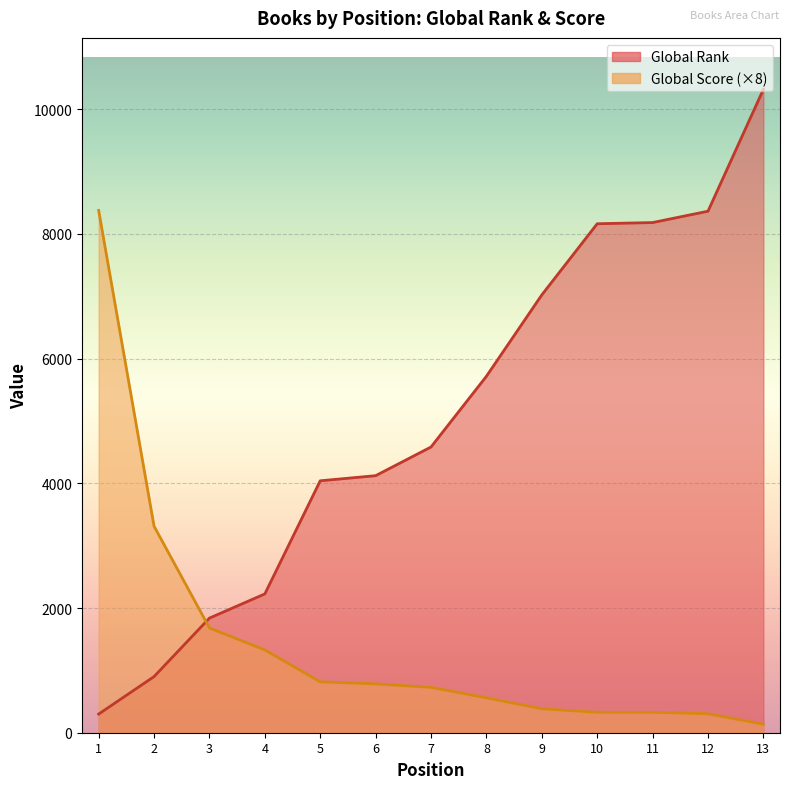

Which series changed the most between 1 and 10?

Global Score